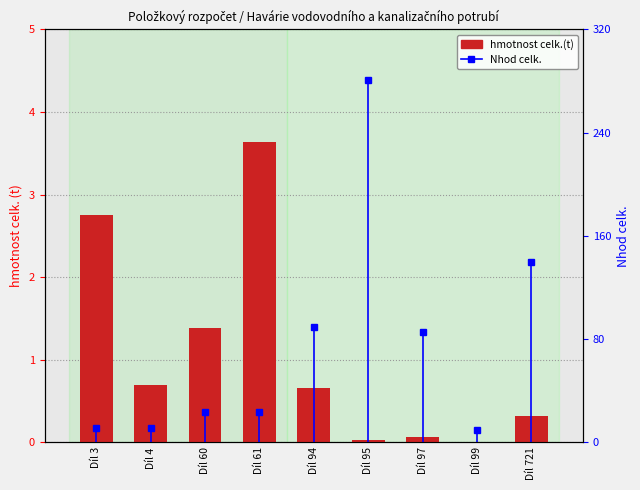

Which category has the highest value across all series?

Díl 61